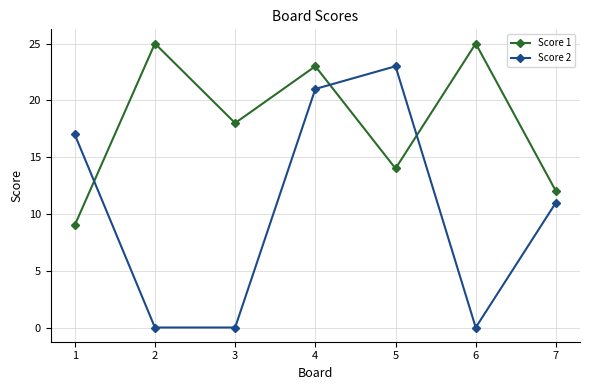

How many categories are shown in the chart?

7